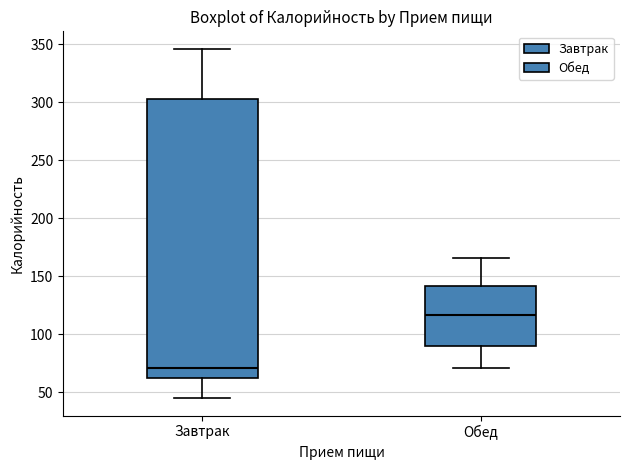

Reading left to right, transcribe this box plot: for each box, give where its median line is, the range the box spans, and where its two whiskers end, as read against the y-axis. The values are not printed on the chart, so give them approximately, as read against the axis.

Завтрак: median 70, box 65 to 305, whiskers 45 to 345
Обед: median 115, box 90 to 140, whiskers 70 to 165